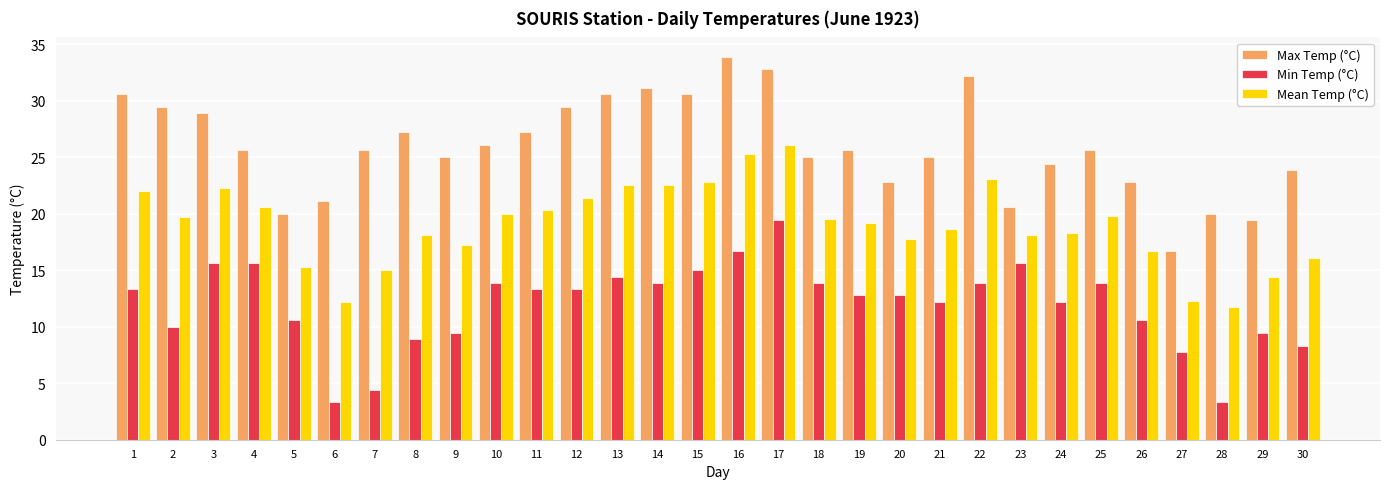

At how many categories does at least one series exceed 4?

30